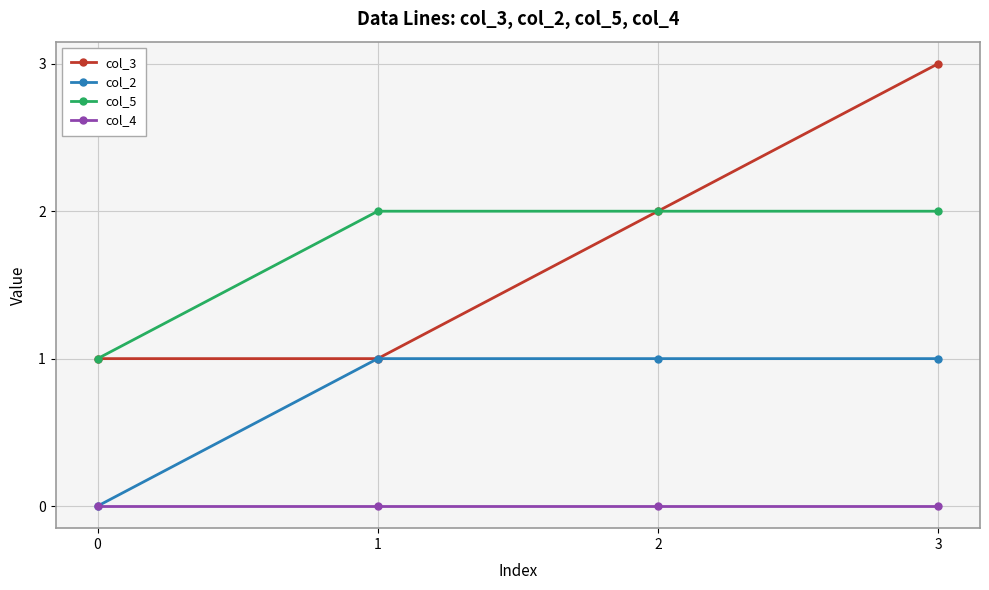

How many lines are shown in the chart?

4